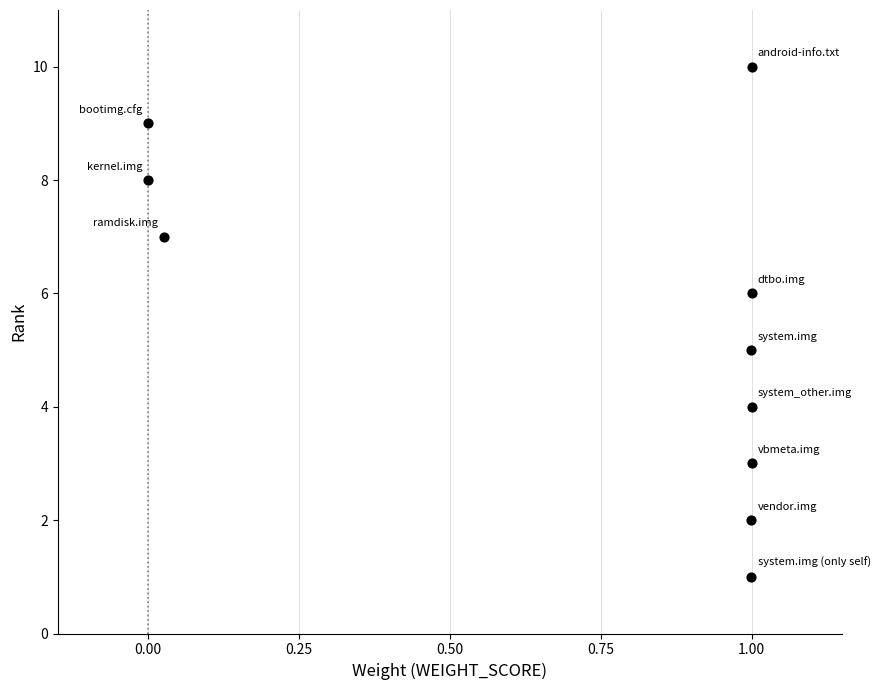

What is the range of Y values (max minus min)?

9